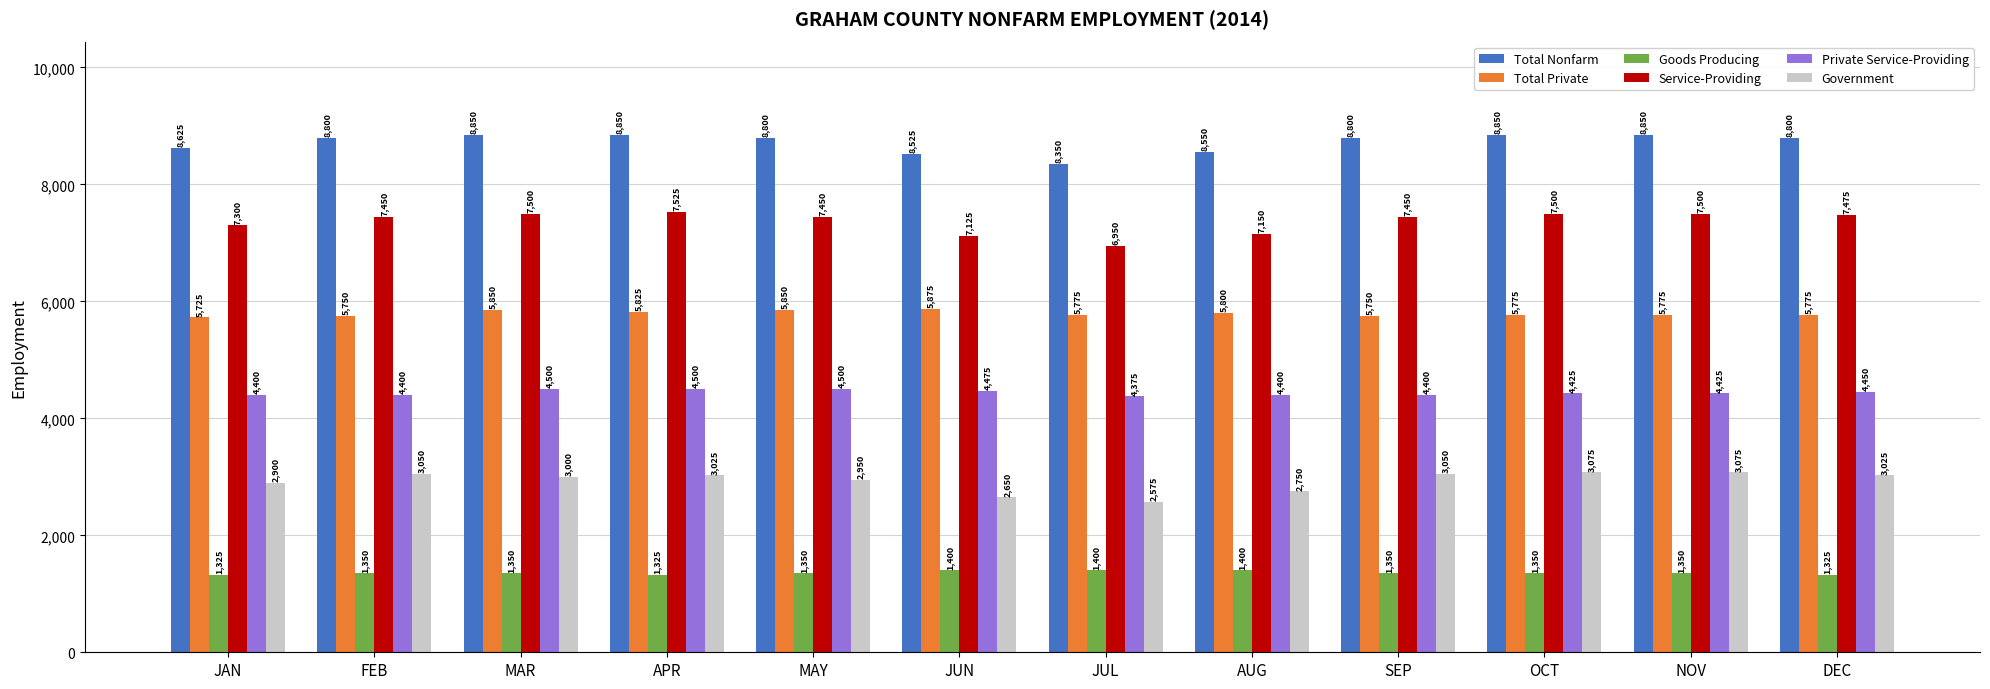

What is the label of the 1st bar from the left?

JAN